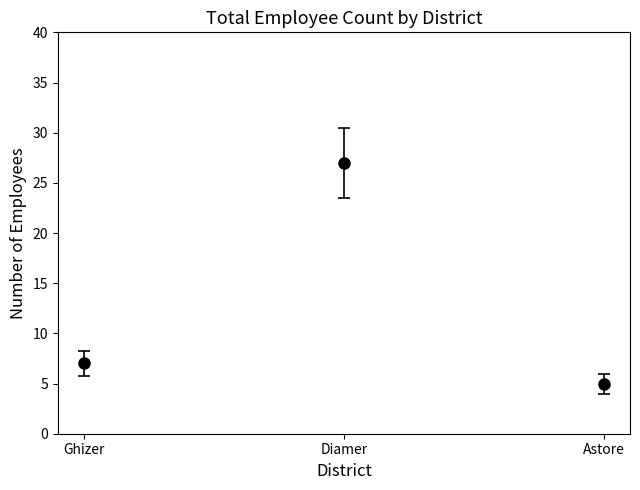

What is the maximum value shown in the chart?

27